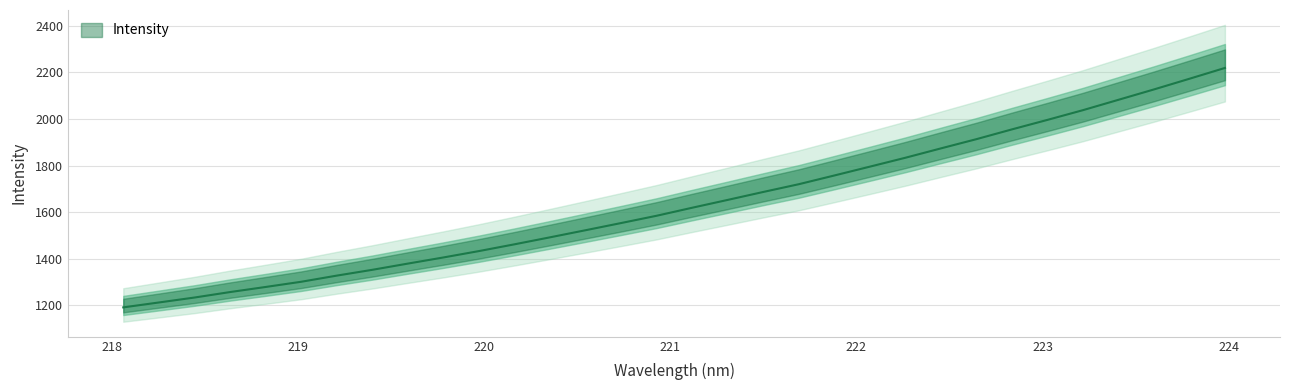

What is the value of the 8th point from the left?

1351.7